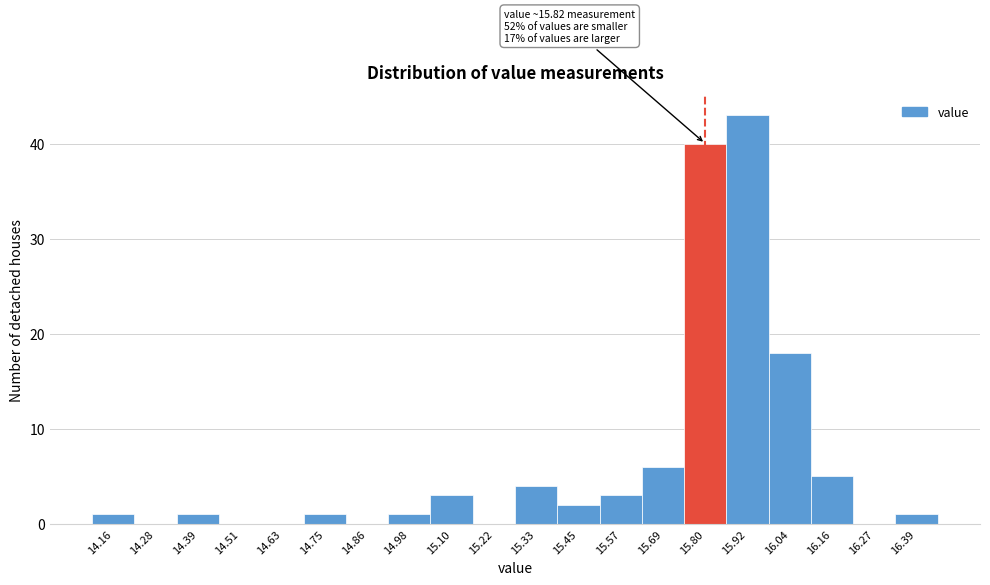

Over which range of the x-axis is the bar tallest?

15.86 to 15.98